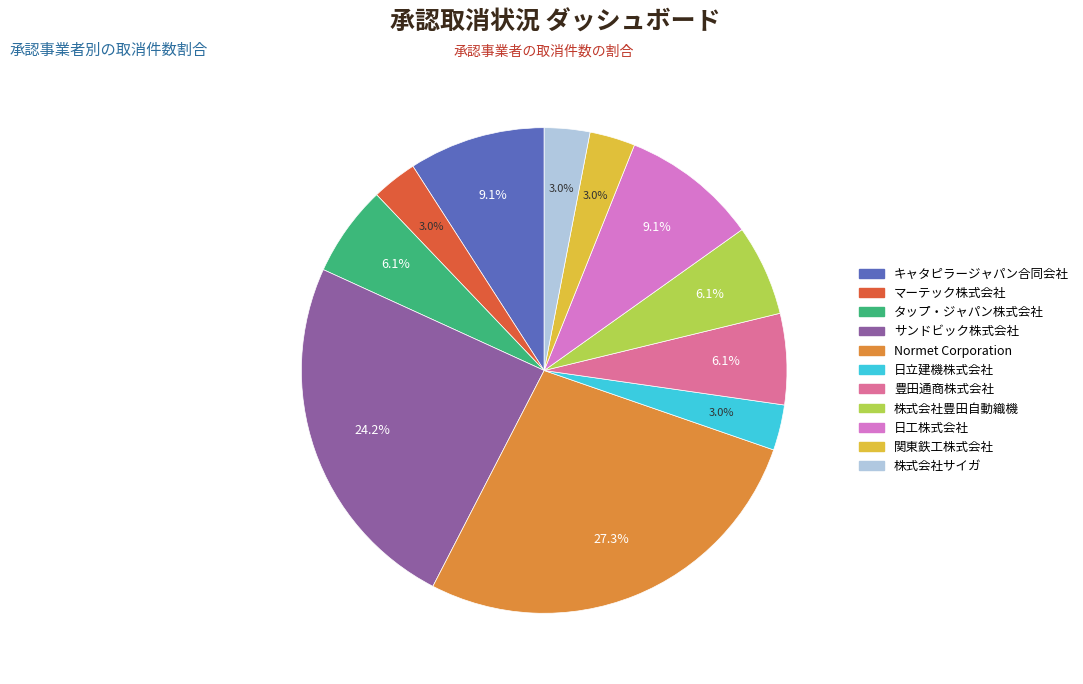

What portion of the pie excludes 豊田通商株式会社?

93.9%